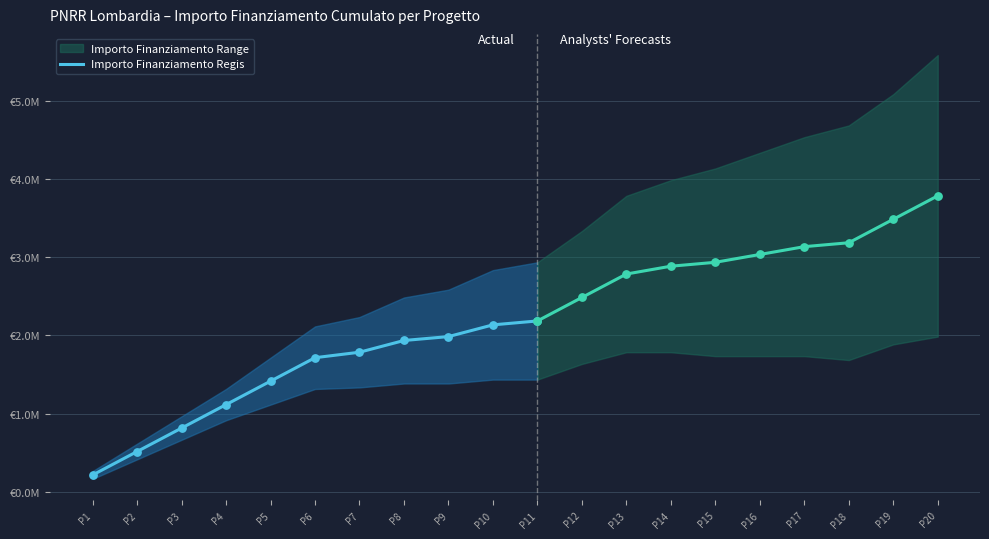

What is the change in value from P5 to P10?

+720000